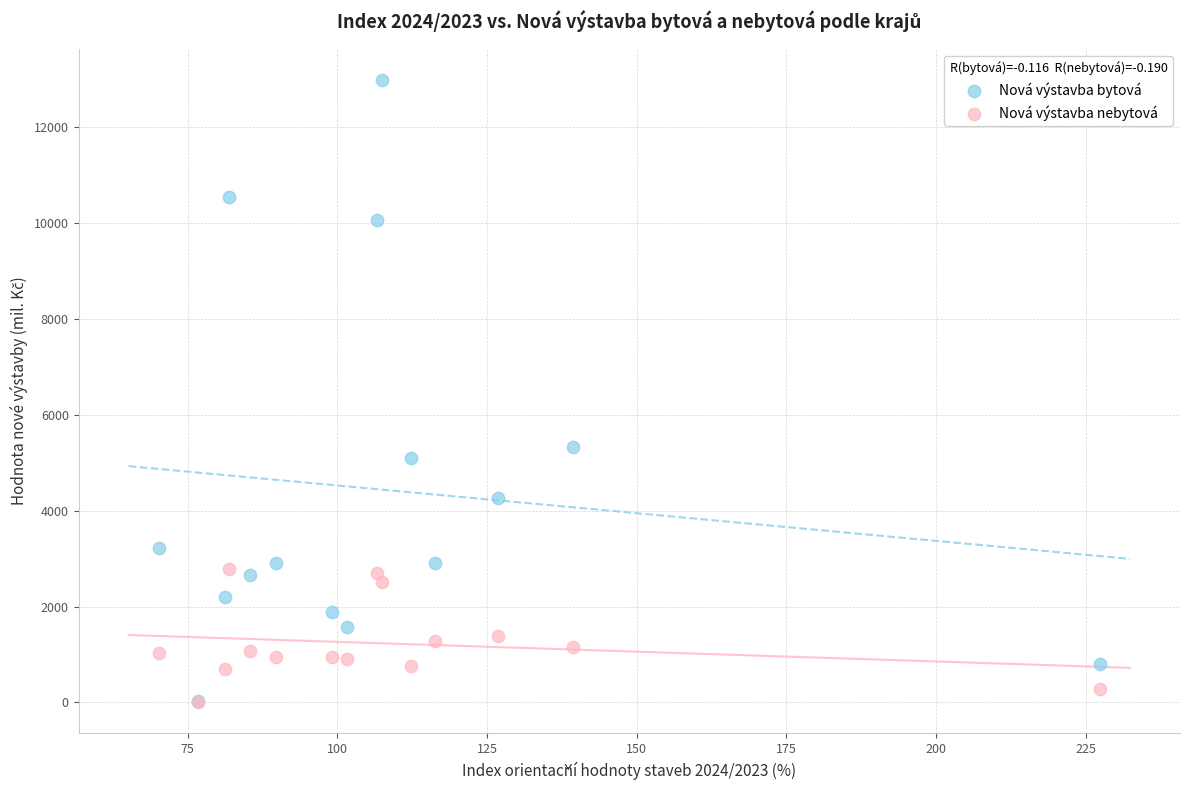

In the Nová výstavba bytová series, what Y value is closest to 6505?

5320